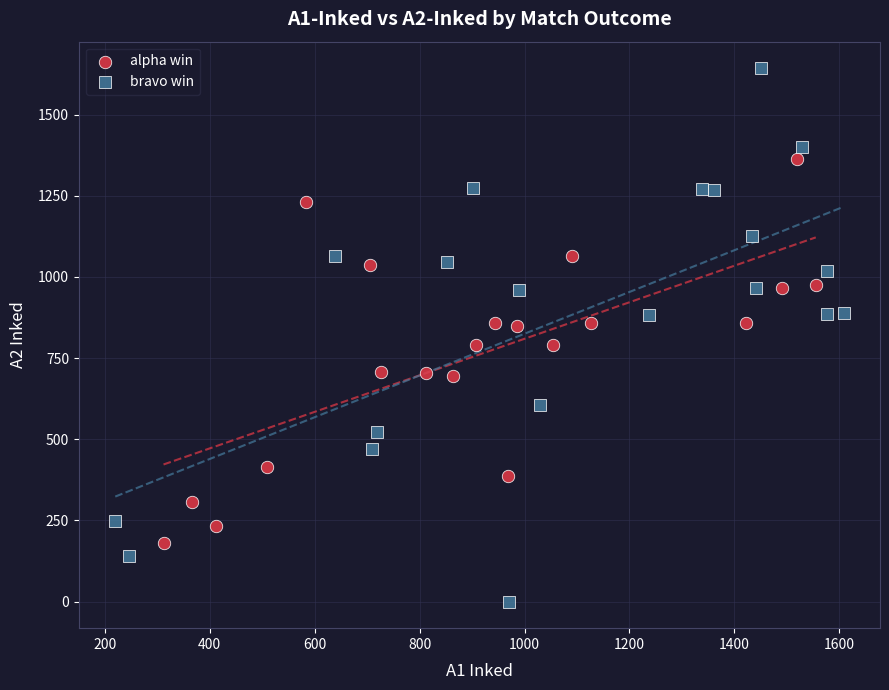

Which series contains the lowest Y value?

bravo win